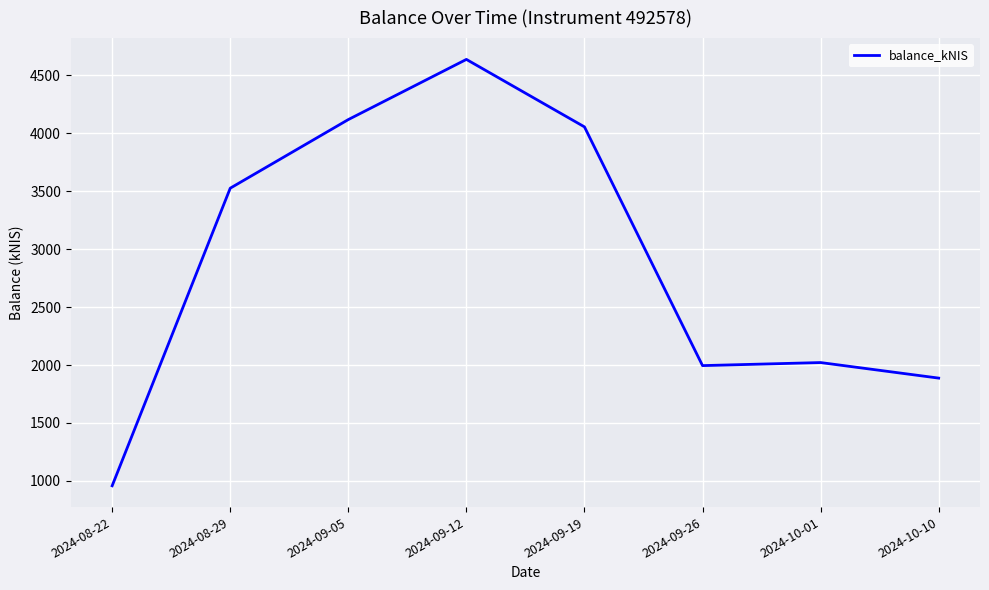

What value does the data have at 2024-09-19?

4052.9